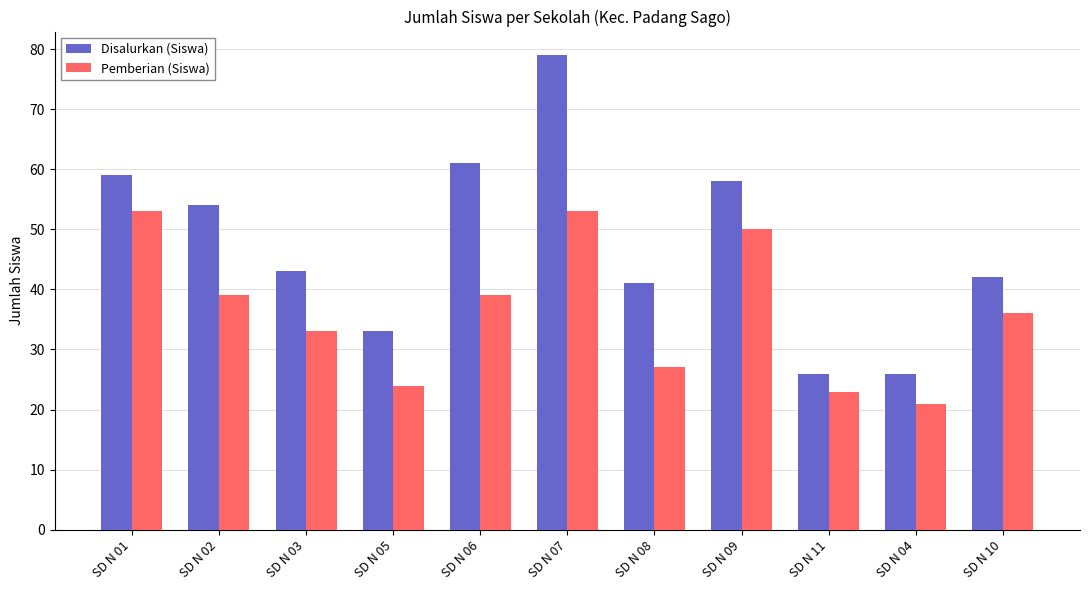

Which category has the highest value across all series?

SD N 07